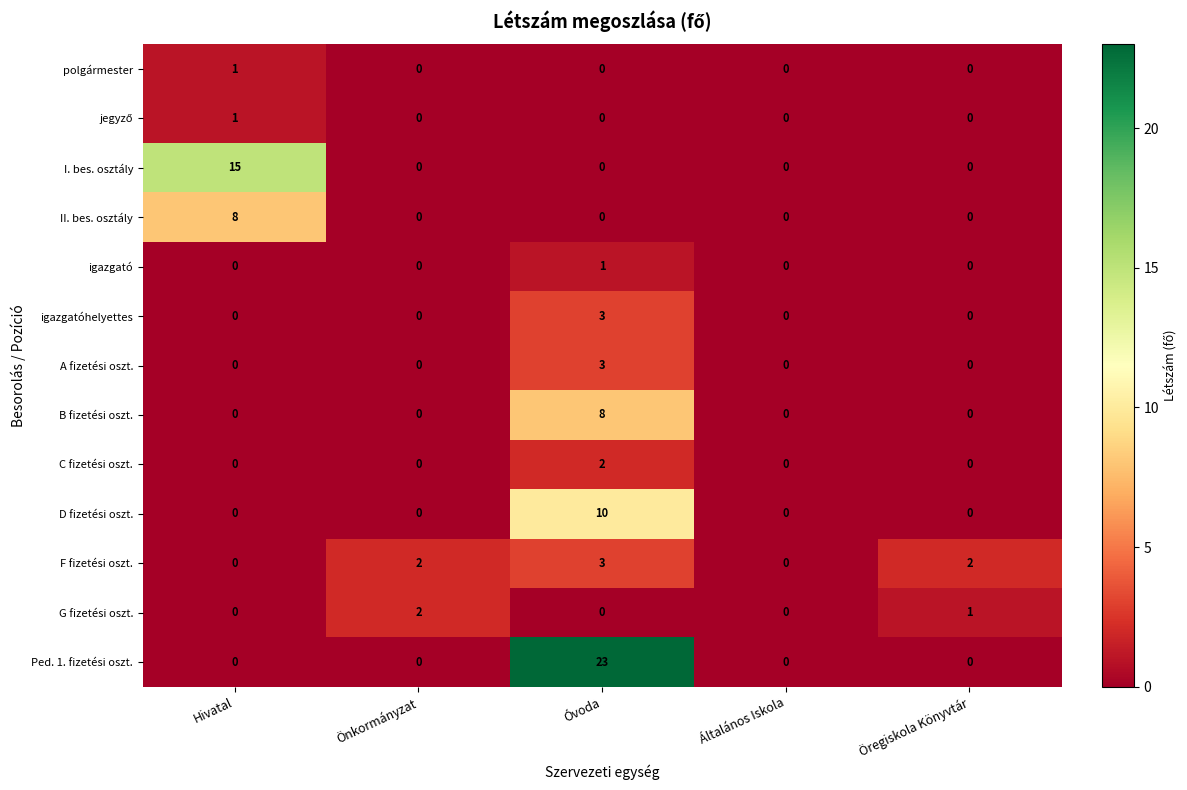

The value of F fizetési oszt. at Hivatal is 1. True or false?

False